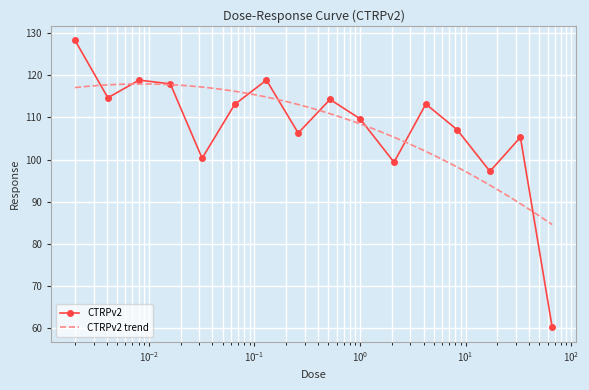

What is the minimum value for CTRPv2?

60.1